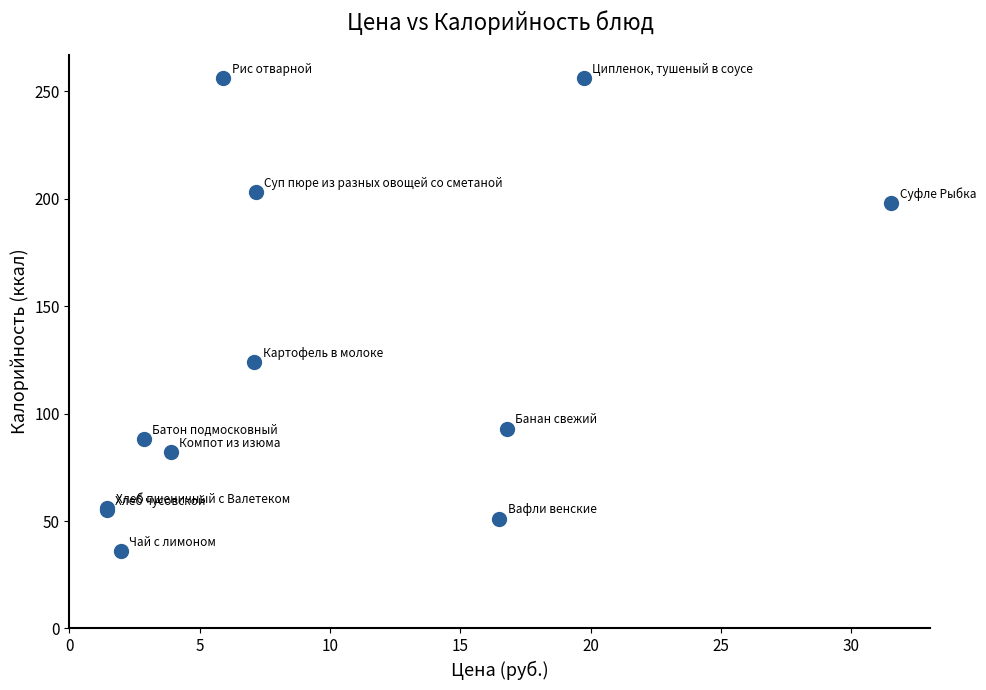

What Y value in the scatter plot is closest to 146?

124